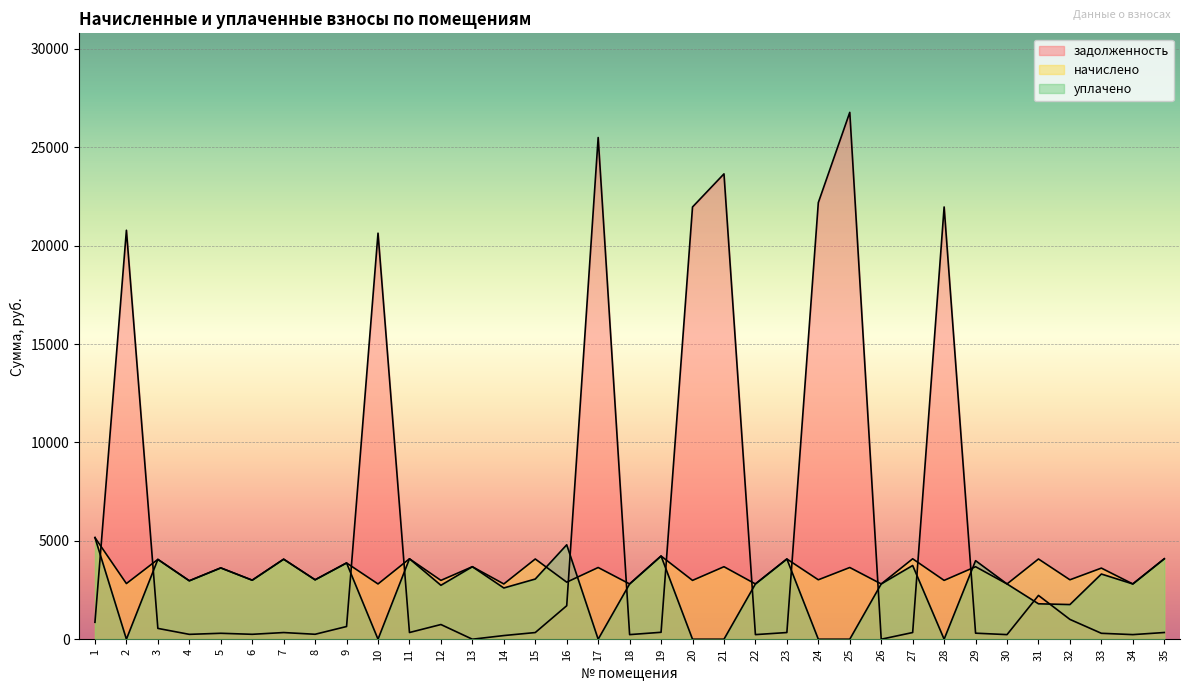

At which label does уплачено reach its peak?

1